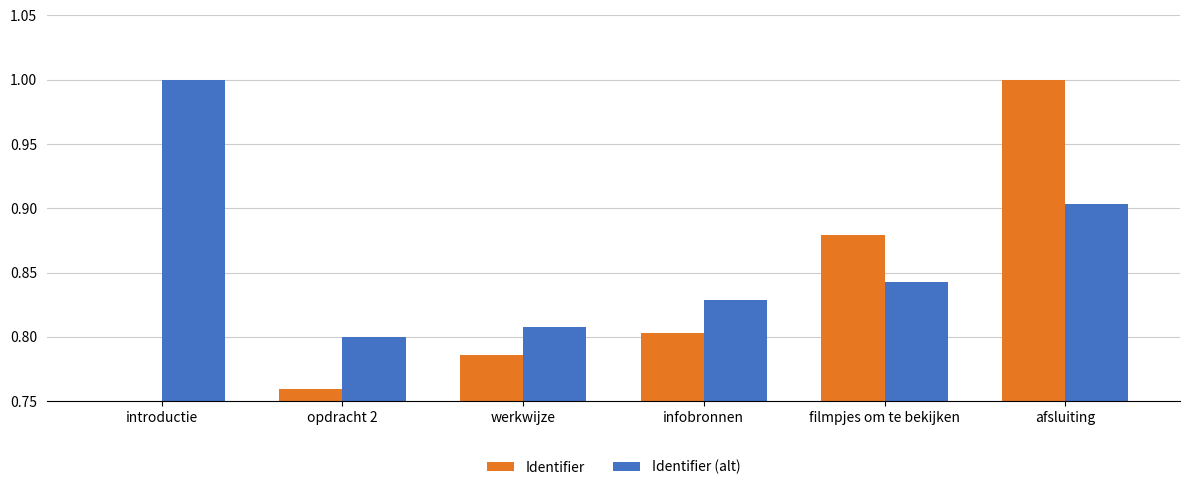

Which category has the lowest value across all series?

introductie